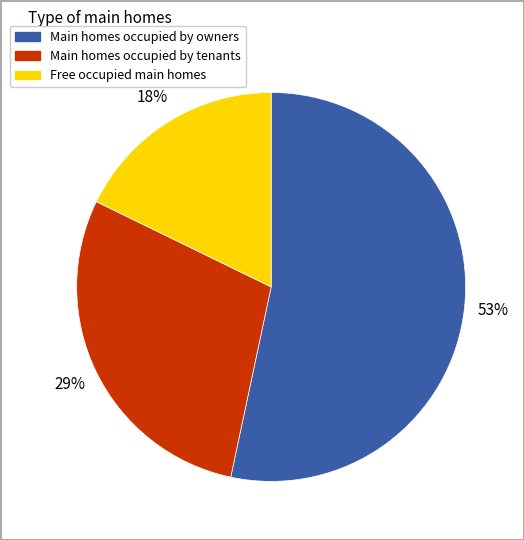

How many segments does this pie chart have?

3